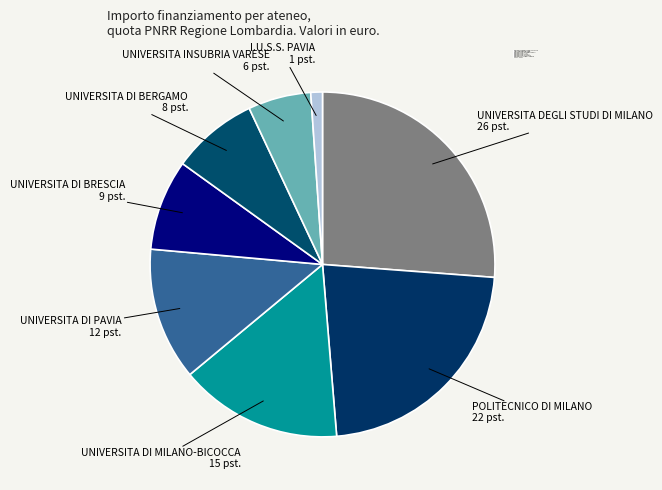

Approximately how many times larger is the value at I.U.S.S. PAVIA compared to UNIVERSITA DI MILANO-BICOCCA?

0.1